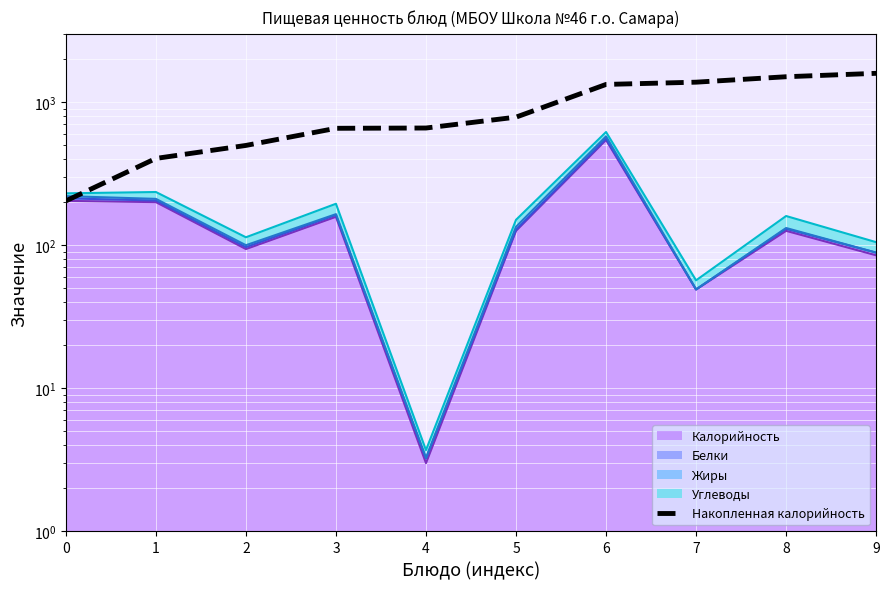

What value does the data have at 7, to the nearest 10?

1380